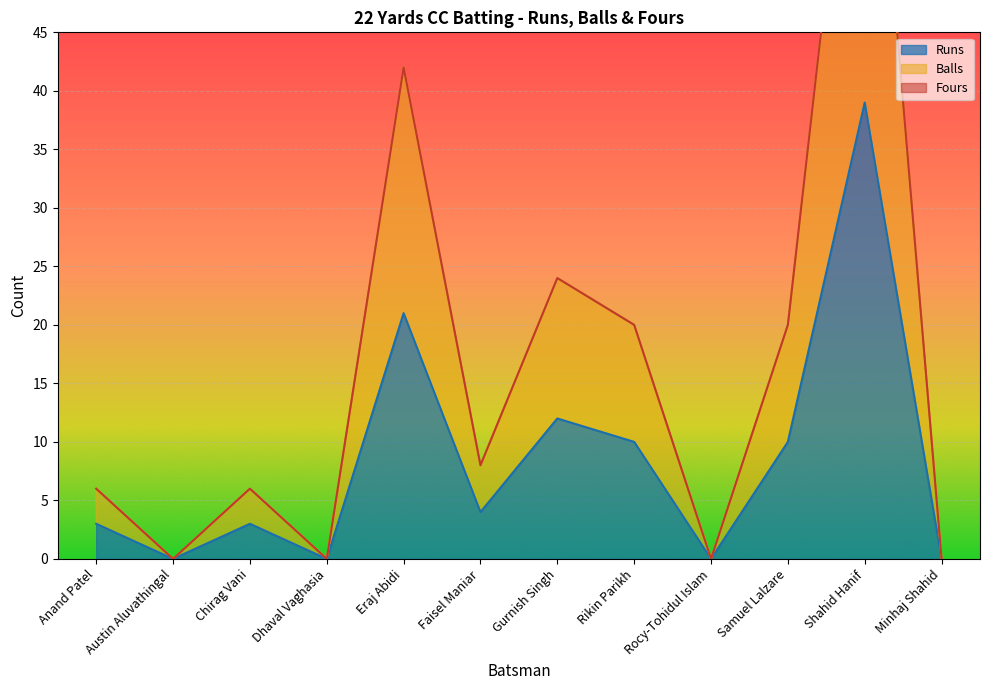

At which label does Balls reach its minimum?

Austin Aluvathingal